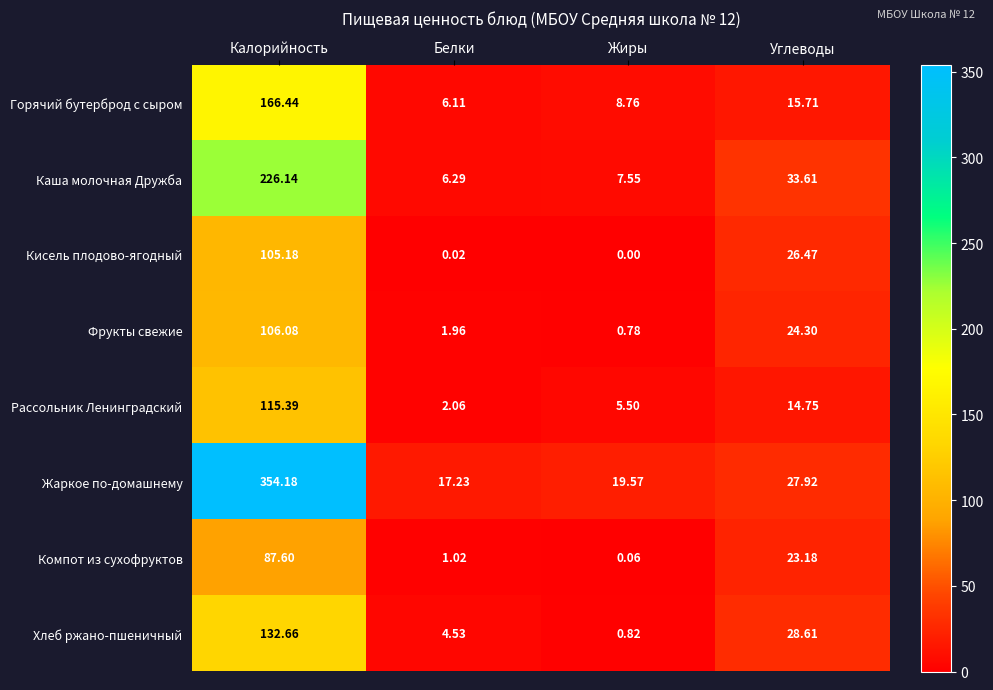

Where is Рассольник Ленинградский nearest to the value 58?

Углеводы